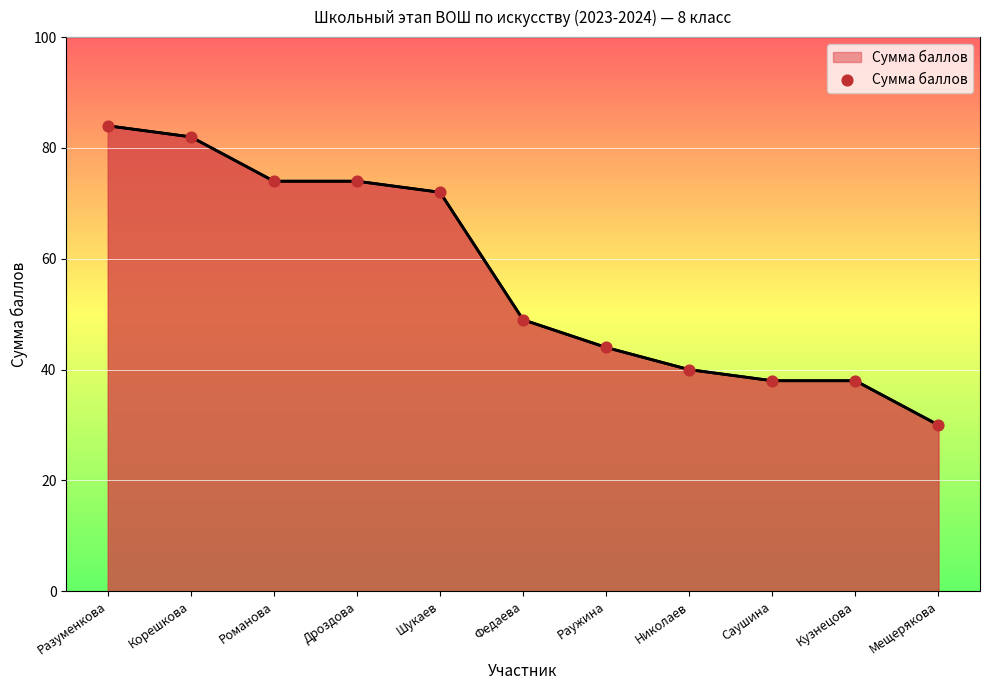

Approximately how many times larger is the value at Саушина compared to Разуменкова?

0.5